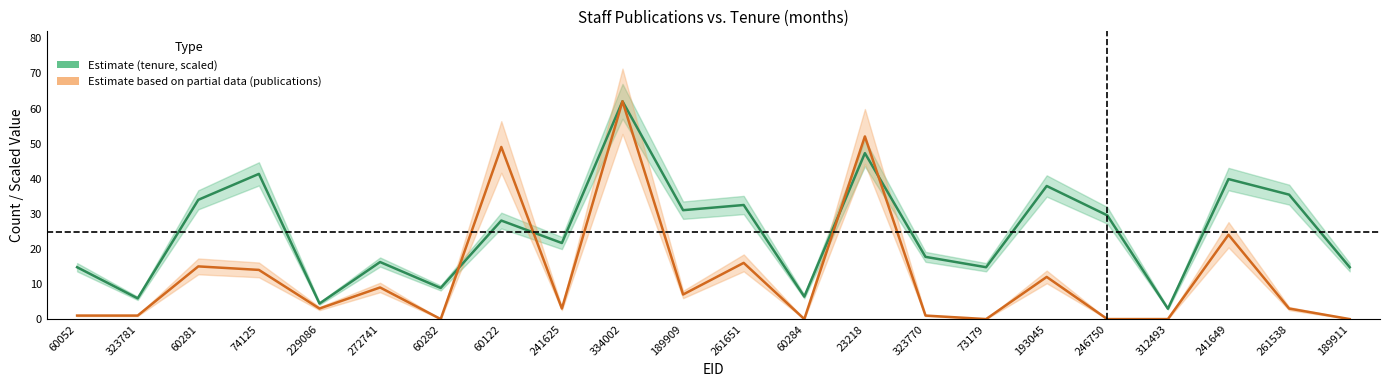

Where does the Publications total (partial estimate) series first go above 3?

60281